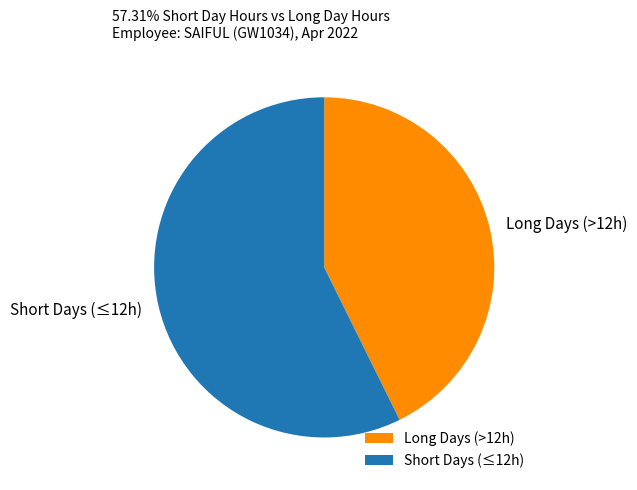

The Long Days (>12h) slice represents 43% of the pie. True or false?

True